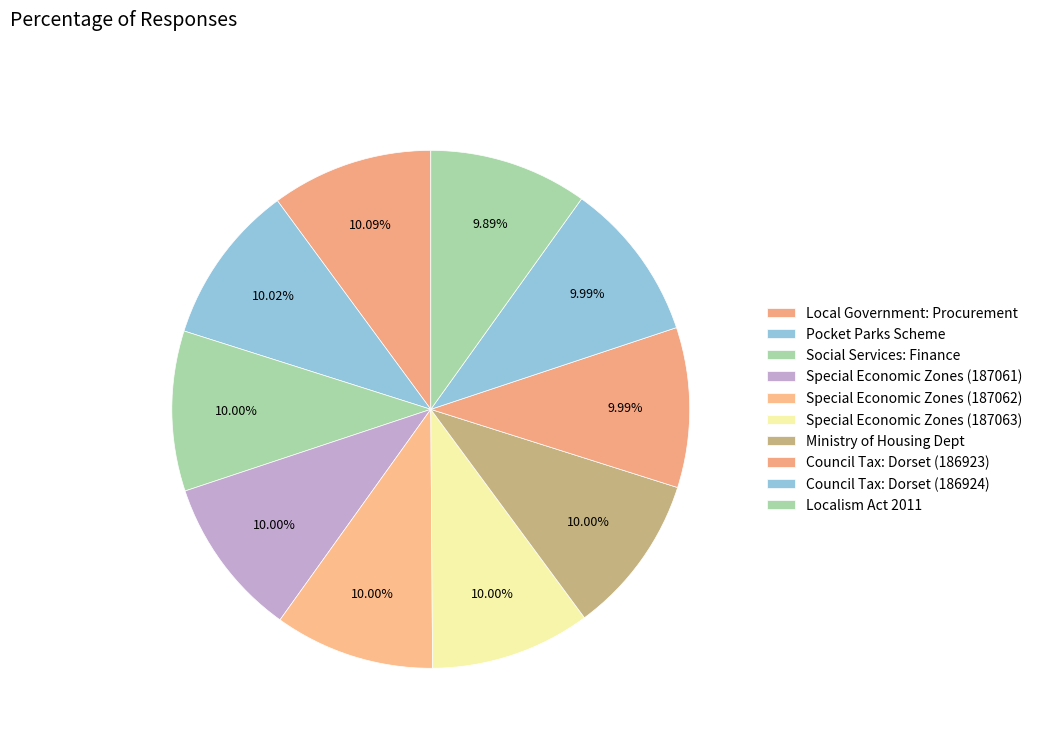

How many slices are in this pie chart?

10